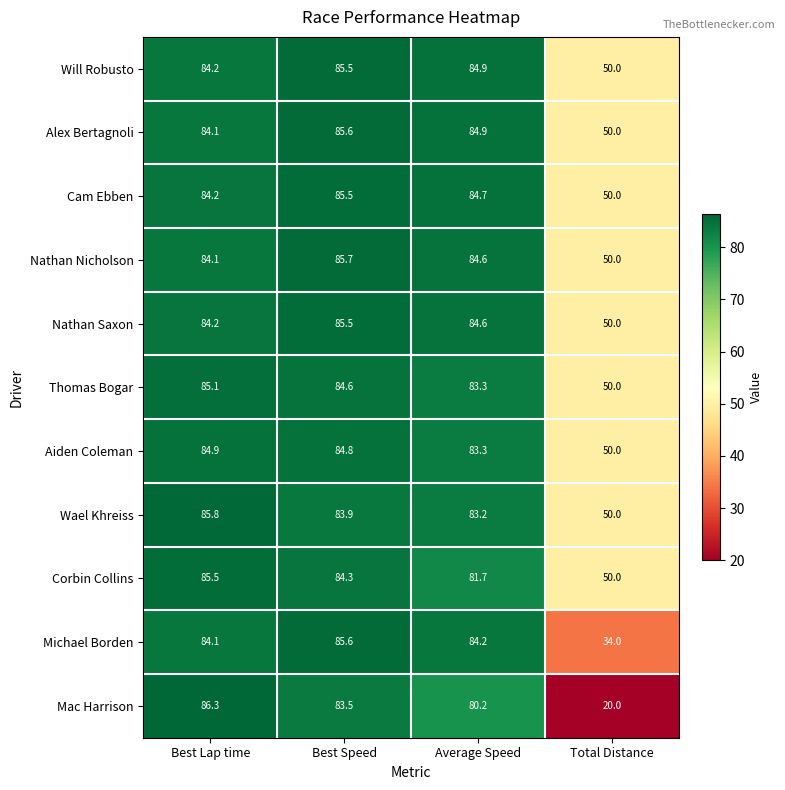

Which category has the highest value across all series?

Best Lap time